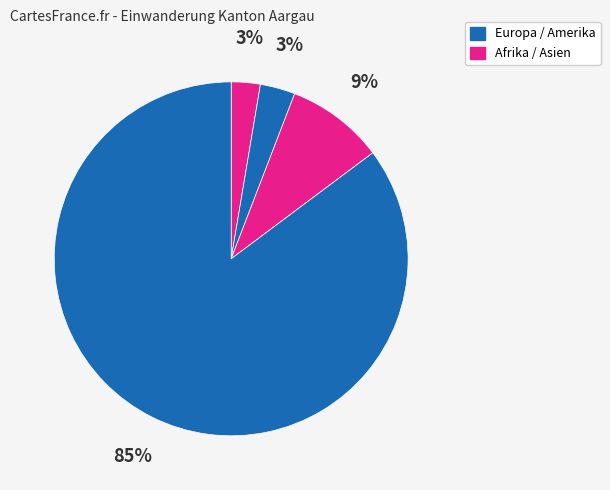

Which category accounts for the majority?

Europa